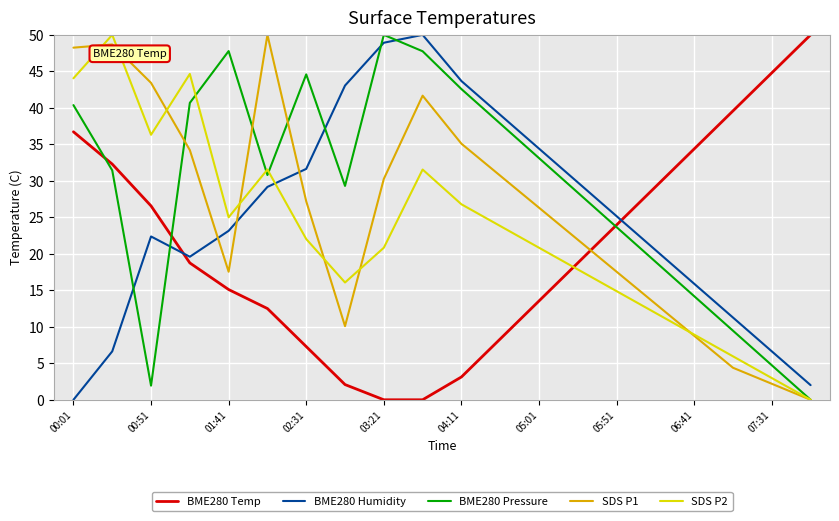

Is this an area chart (filled region under the line)?

No